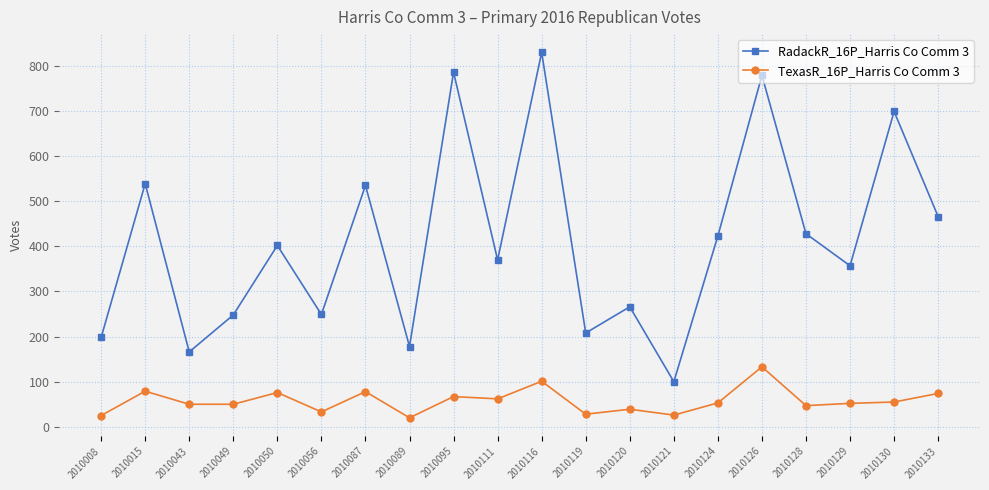

True or false: RadackR_16P_Harris Co Comm 3 has more than 1 interior local peaks.

True